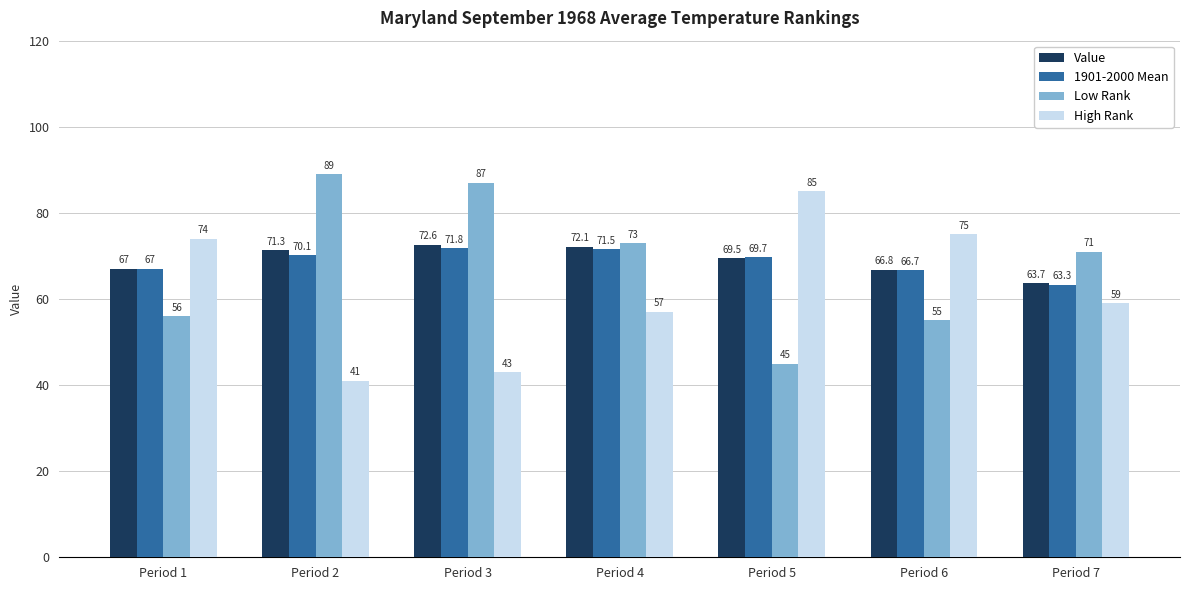

What are all the series names shown in the legend?

Value, 1901-2000 Mean, Low Rank, High Rank